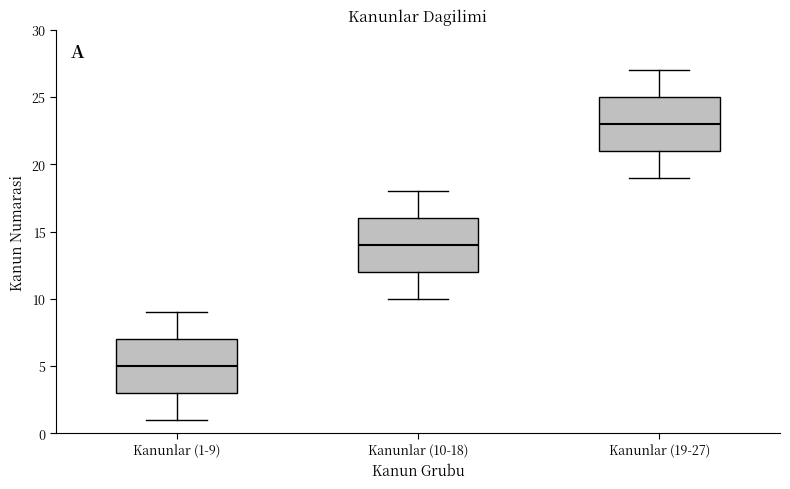

Reading left to right, read every box against the y-axis: the position of its median line, the range the box covers, and the ends of its whiskers. The values are not printed on the chart, so give them approximately, as read against the axis.

Kanunlar (1-9): median 5, box 3 to 7, whiskers 1 to 9
Kanunlar (10-18): median 14, box 12 to 16, whiskers 10 to 18
Kanunlar (19-27): median 23, box 21 to 25, whiskers 19 to 27